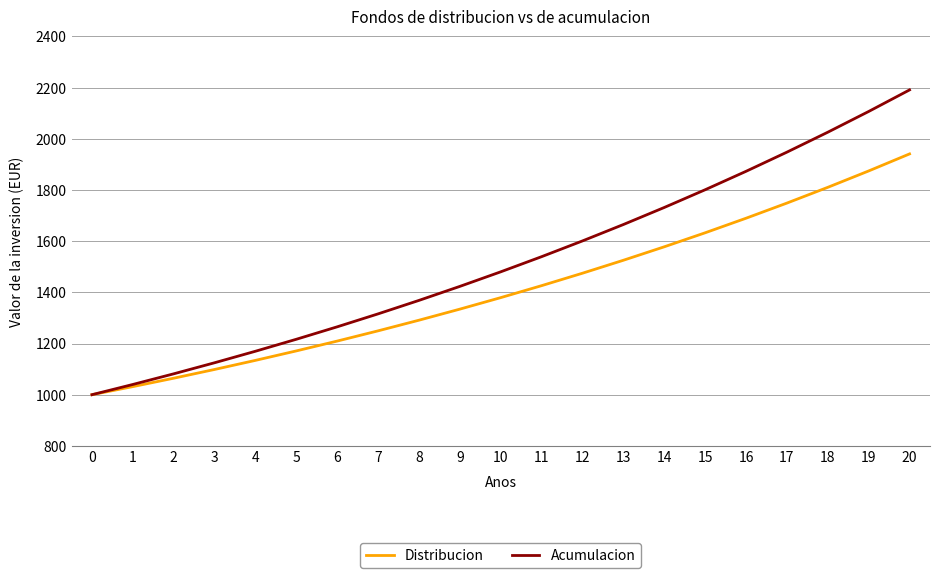

Which series has the largest total across all categories?

Acumulacion